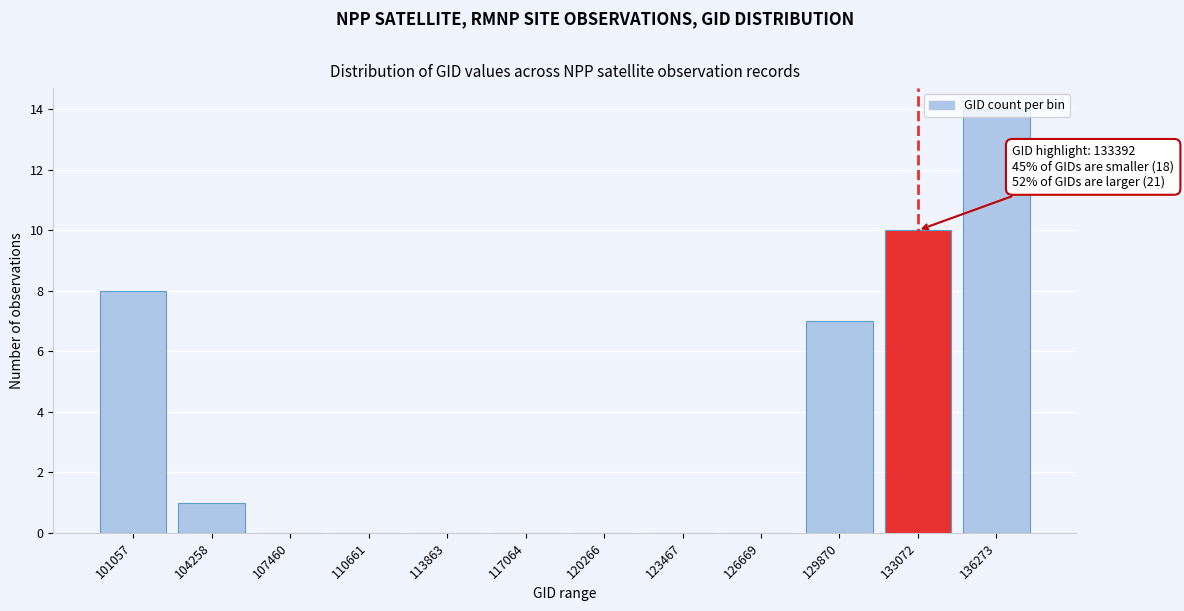

What value does the data have at 101057, to the nearest 5?

10